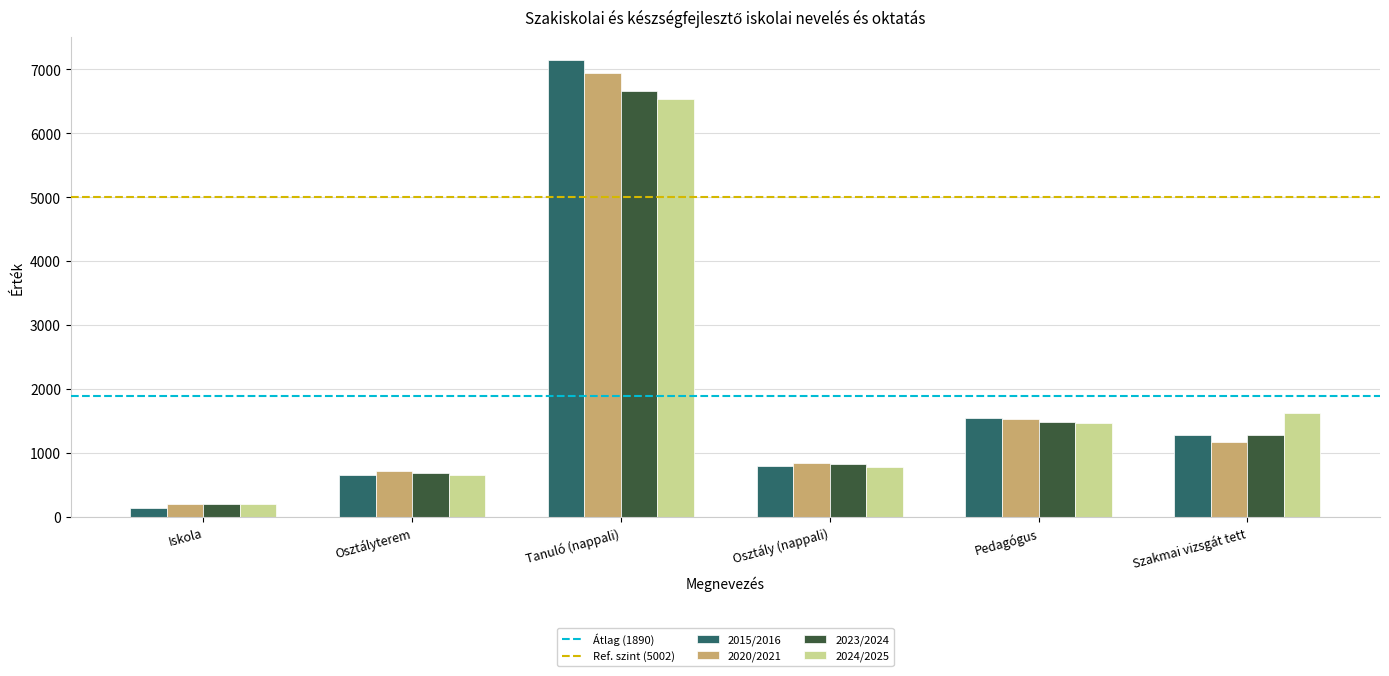

List the labels in order of 2024/2025 value, smallest first.

Iskola, Osztályterem, Osztály (nappali), Pedagógus, Szakmai vizsgát tett, Tanuló (nappali)